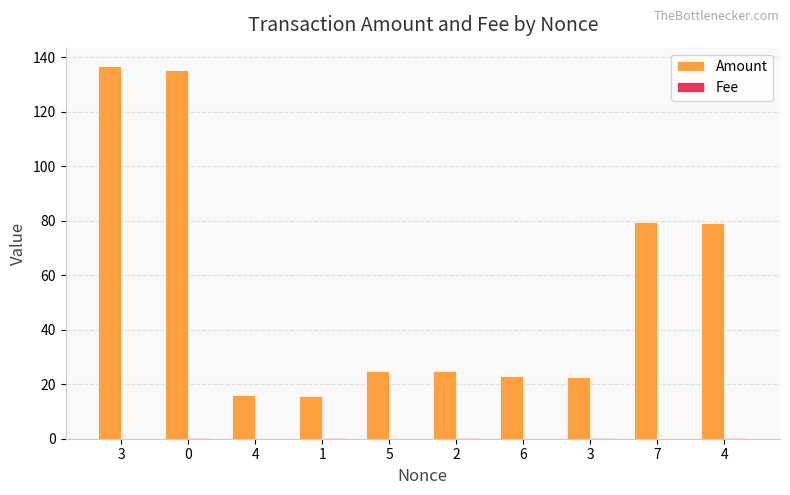

What is the approximate value of Amount at 2?

24.8